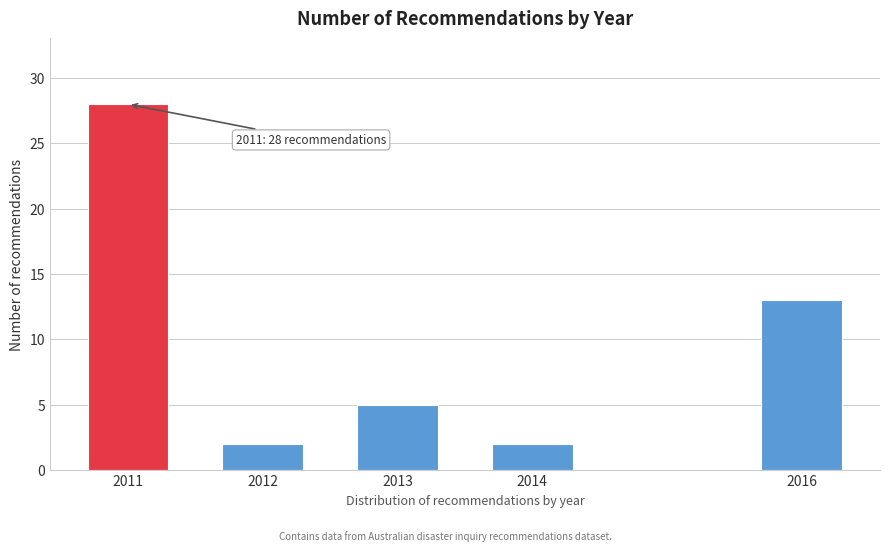

Reading left to right, what are all the values shown in this chart?

28	2	5	2	13